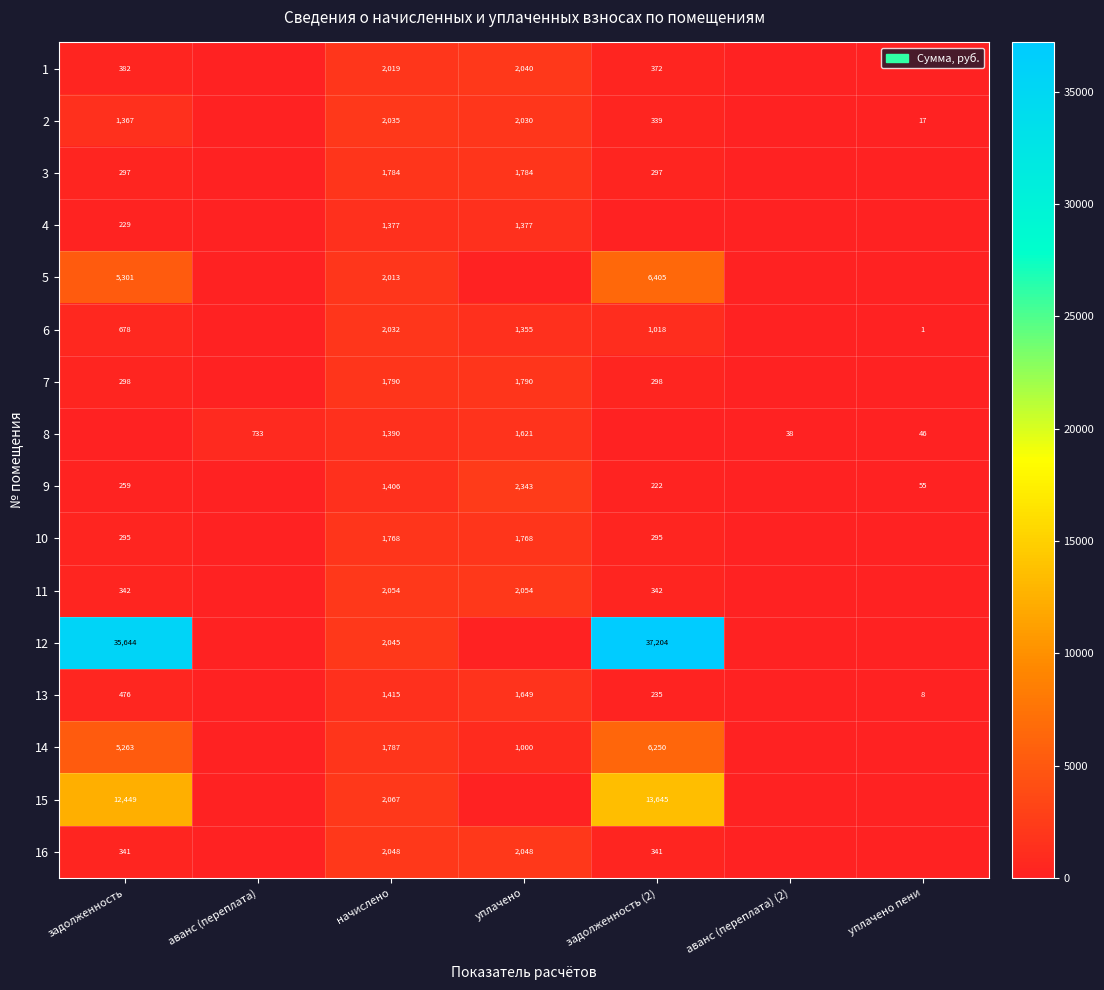

Is the value of 14 at начислено greater than the value of 12 at задолженность (2)?

No